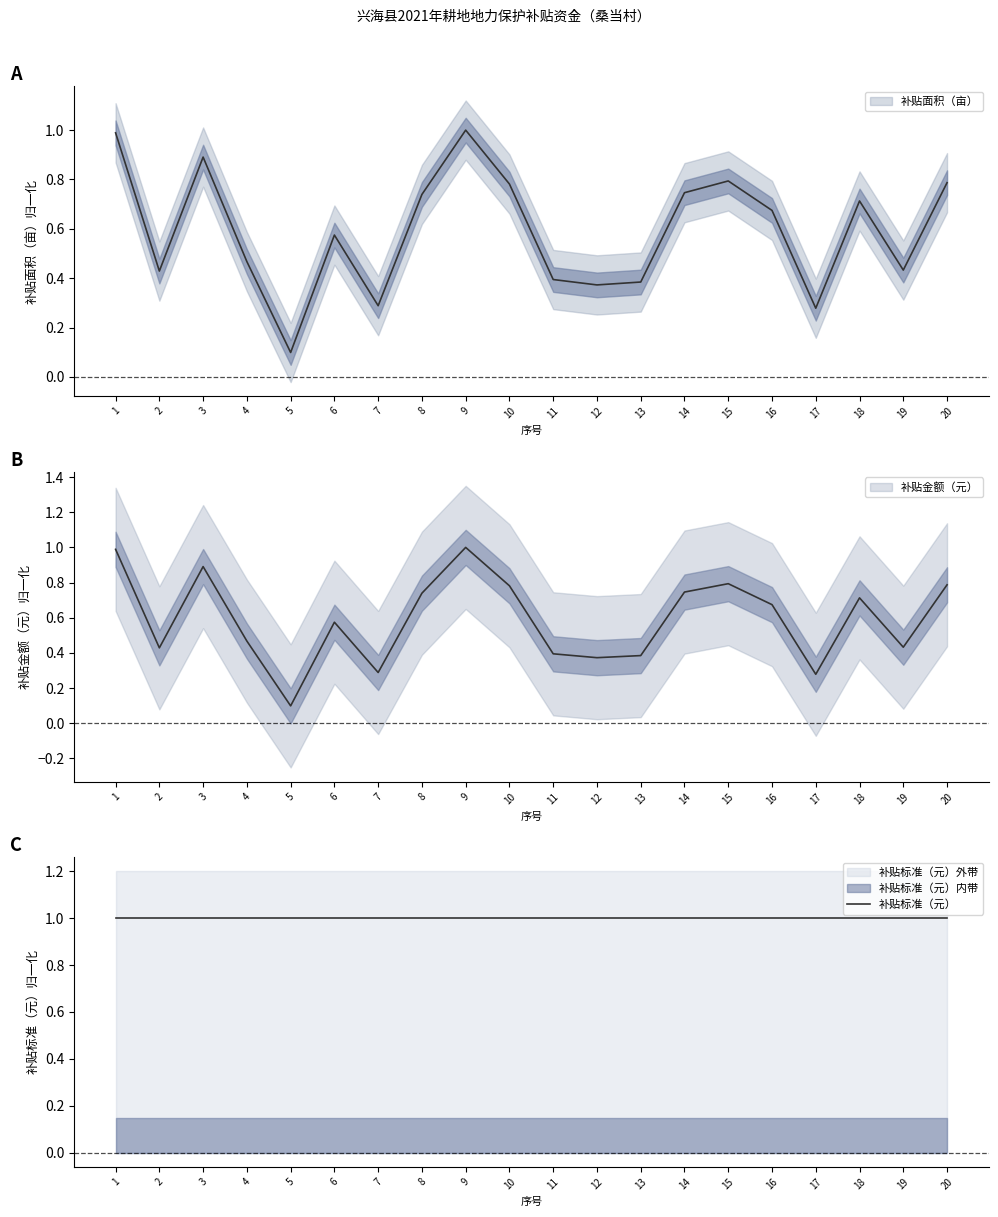

Count the number of categories in the chart.

20